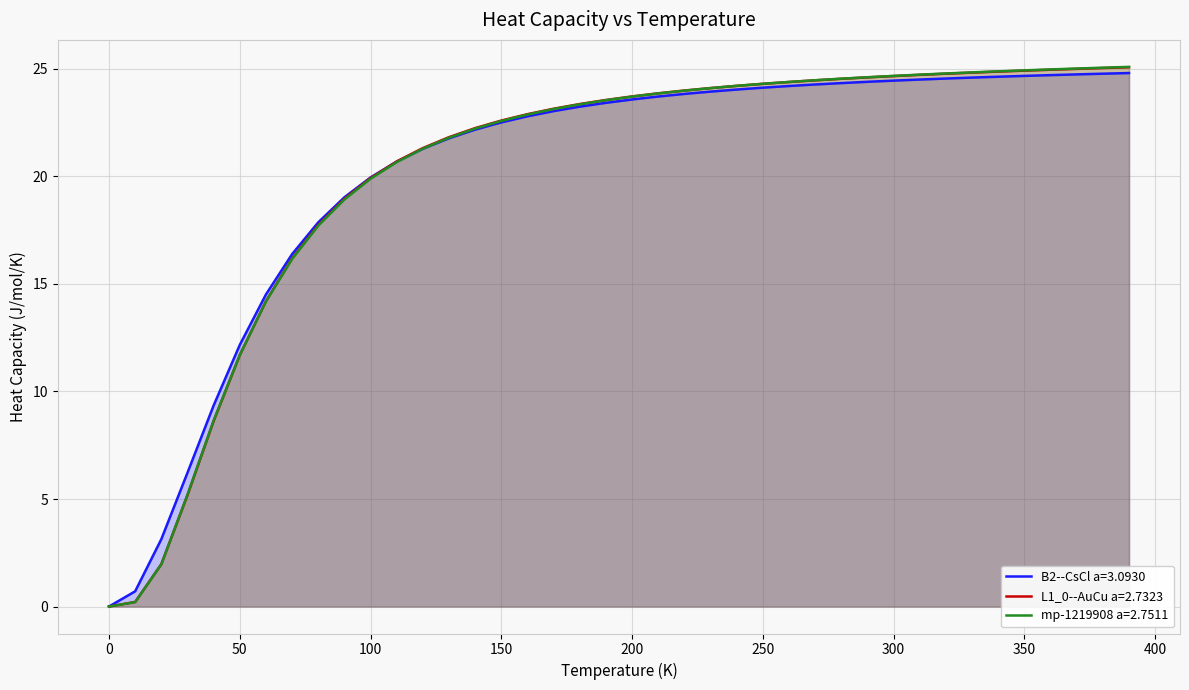

Which series has the largest range (max minus min)?

mp-1219908 a=2.7511